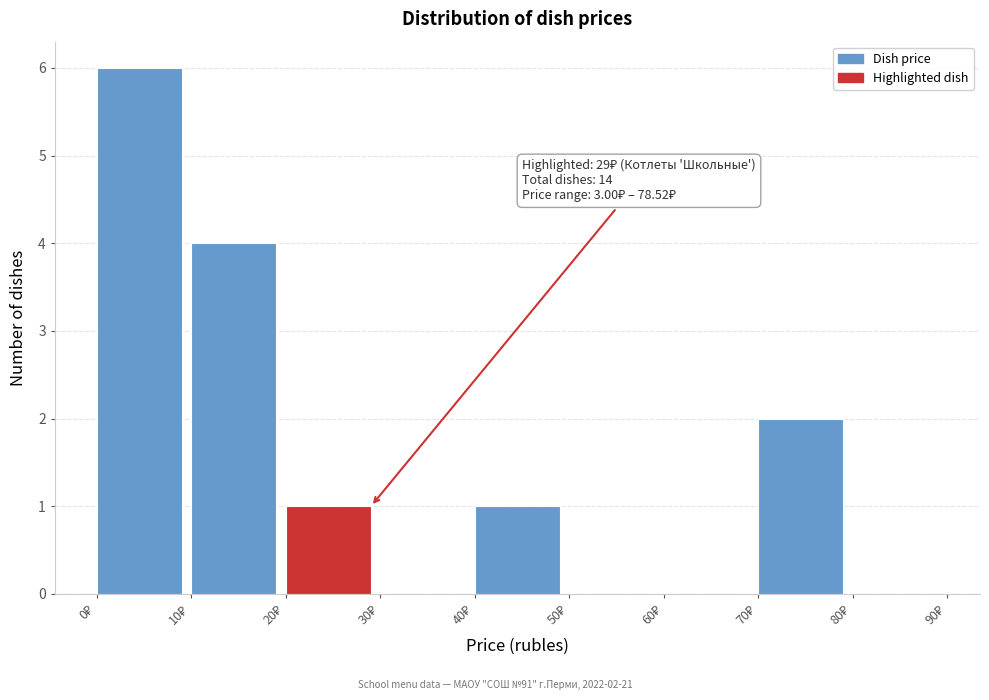

Over which range of the x-axis is the bar tallest?

0 to 10